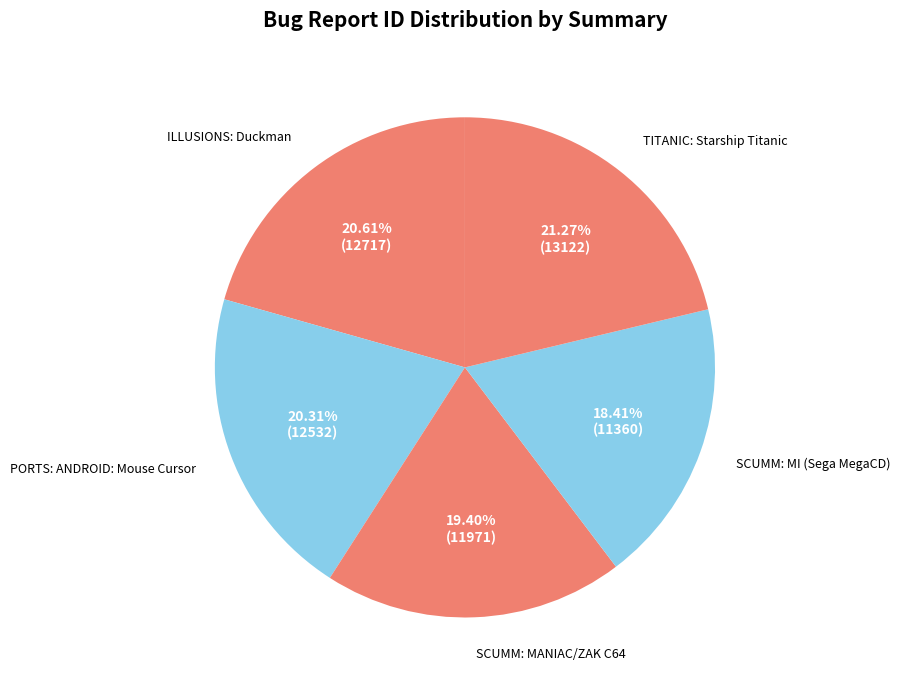

To the nearest percent, what is the combined percentage of TITANIC: Starship Titanic and SCUMM: MI (Sega MegaCD)?

40%